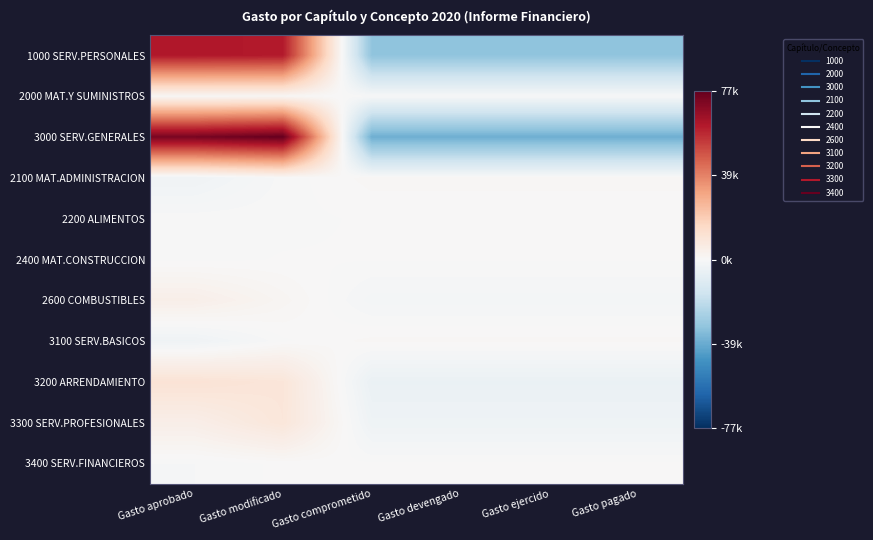

Which series changed the most between Gasto aprobado and Gasto devengado?

3000 SERV.GENERALES